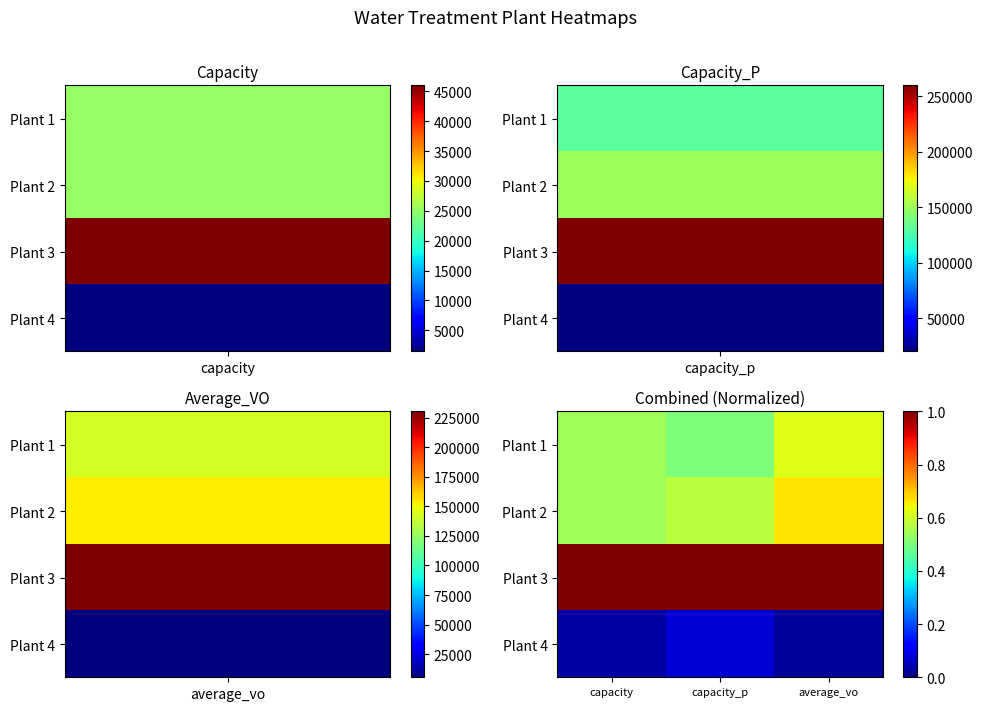

How many data points does each series have?

3